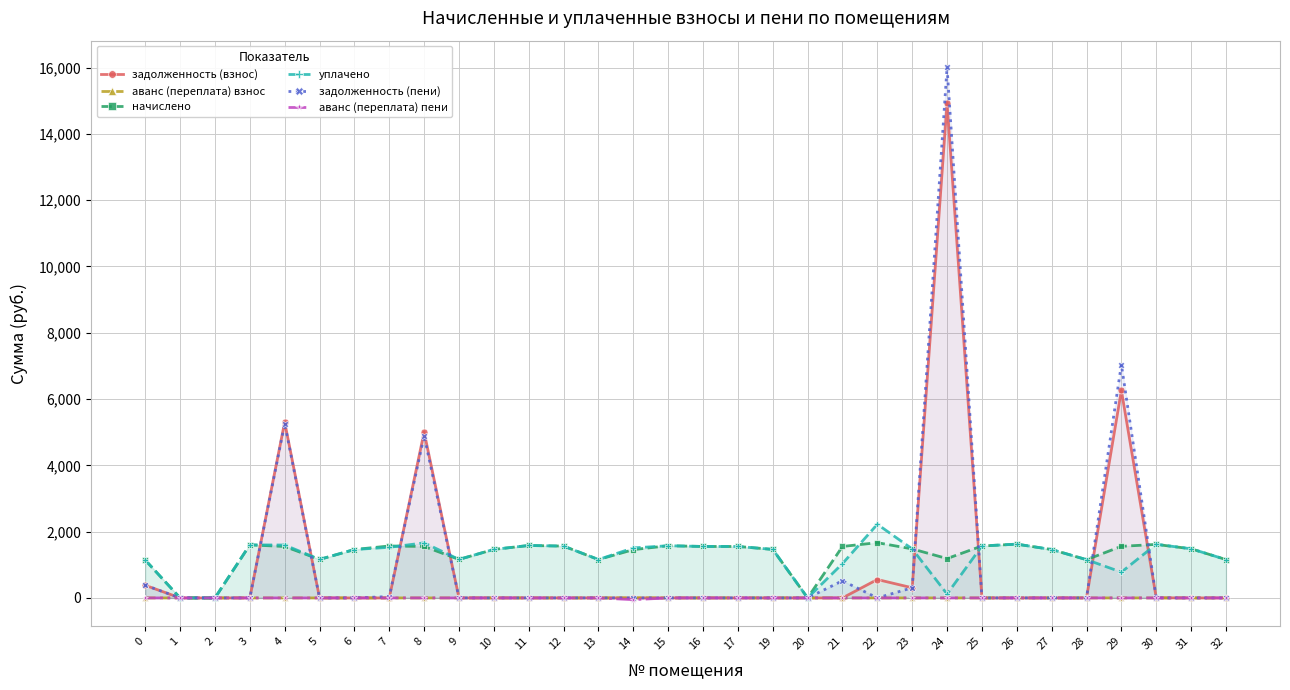

In начислено, how many points are lower than both neighbors (excluding endpoints)?

6